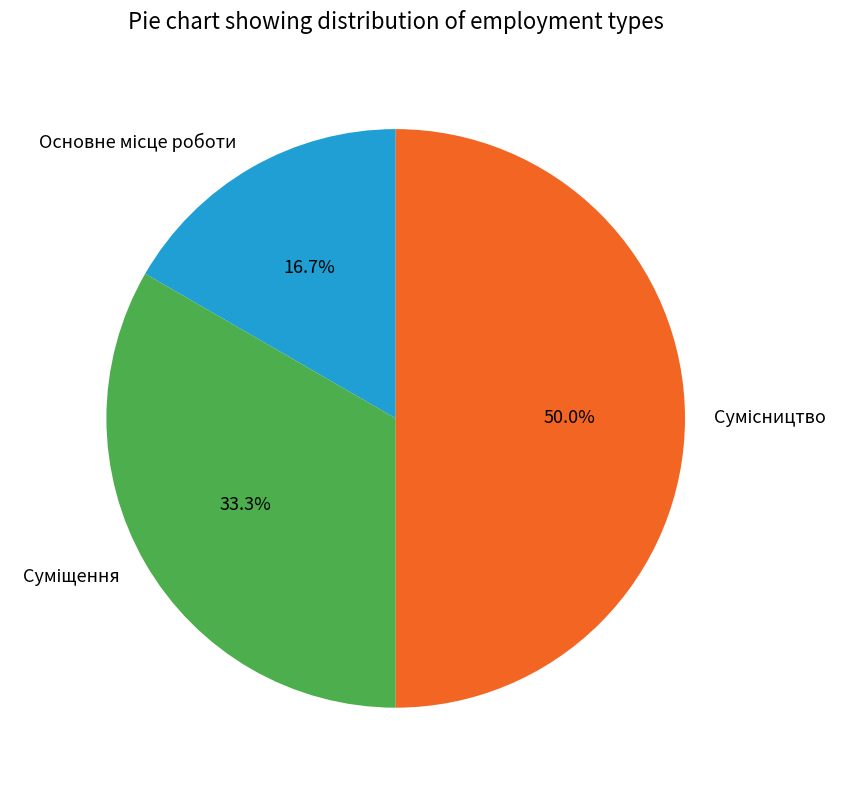

What is the ratio of the value at Основне місце роботи to the value at Сумісництво?

0.3